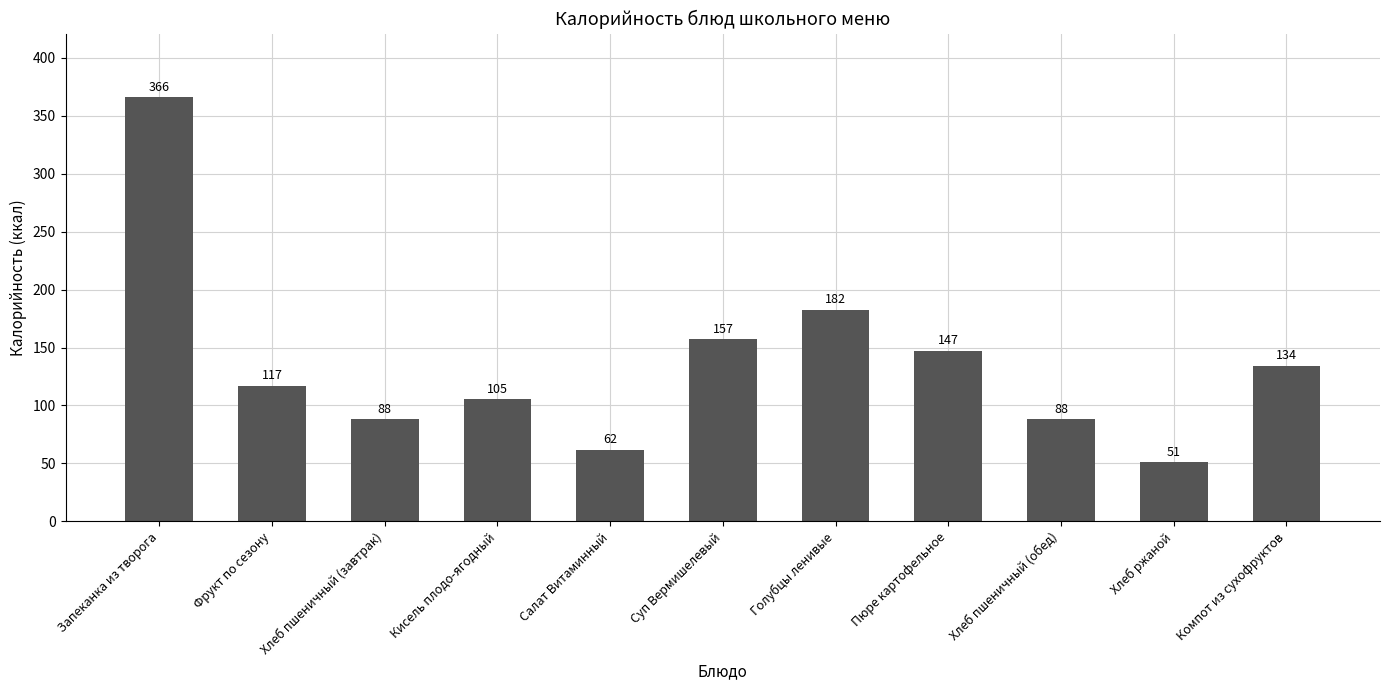

What is the change in value from Салат Витаминный to Хлеб пшеничный (обед)?

+26.1